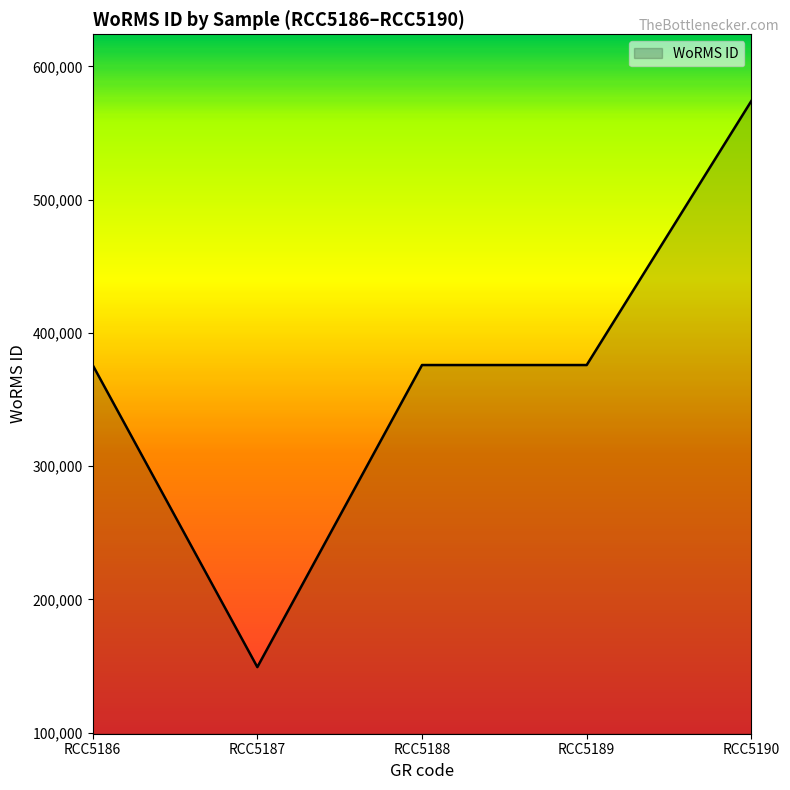

Is it true that the value at RCC5189 is 375881?

True